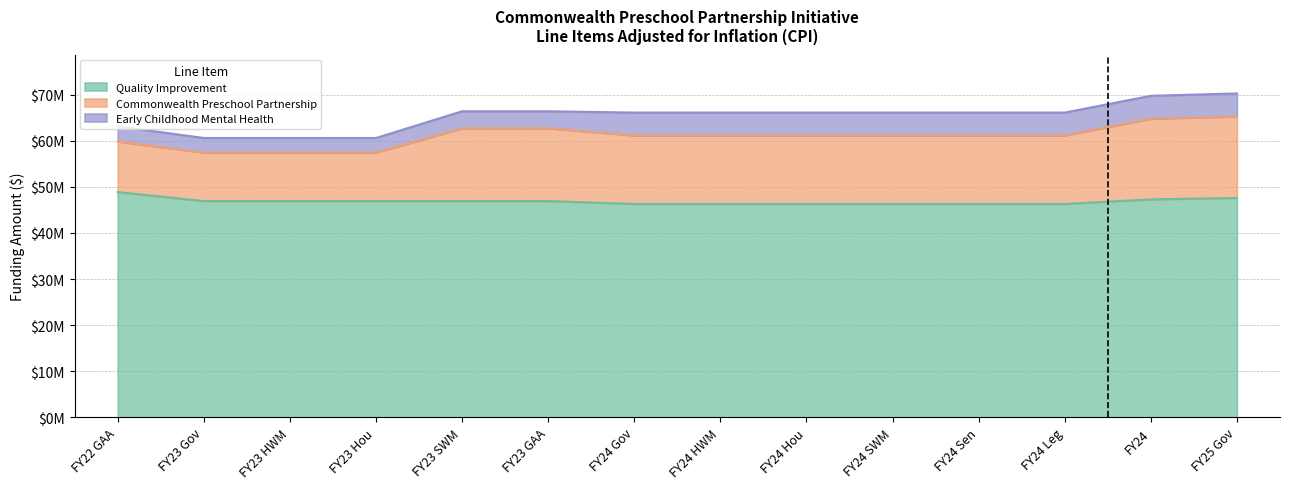

What is the minimum value for Commonwealth Preschool Partnership?

10531897